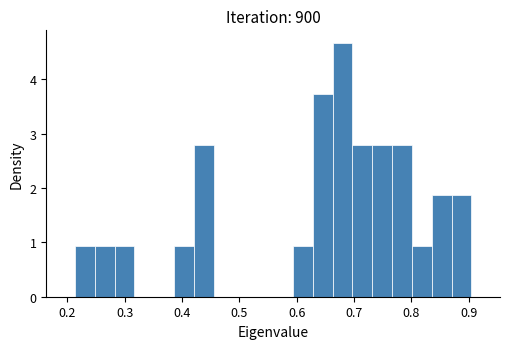

Read against the x-axis, roughly where is the centre of the tallest bar?

0.68